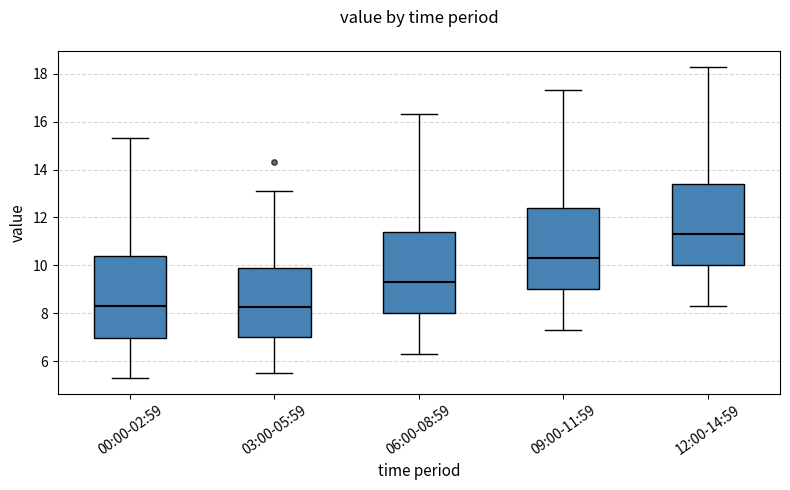

Which box's median line is the highest?

12:00-14:59